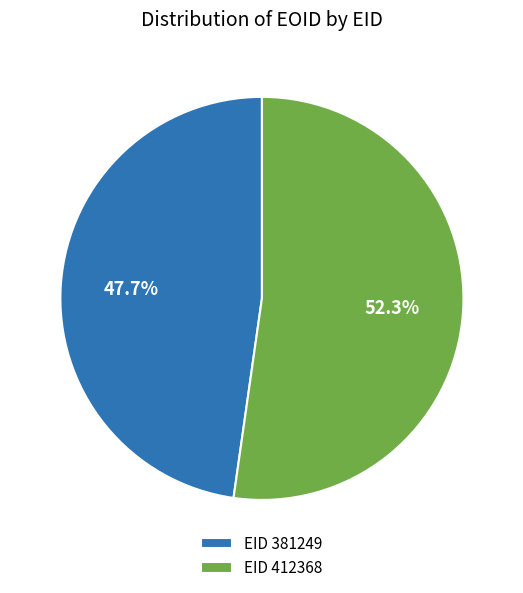

Combined, what portion of the pie is EID 381249 and EID 412368?

100.0%